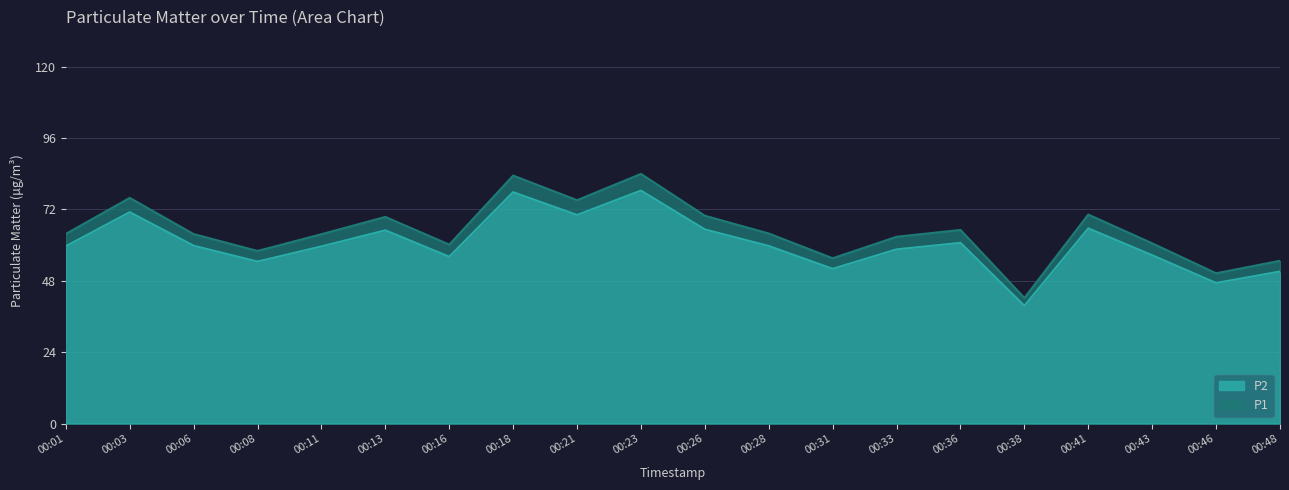

How many lines are shown in the chart?

2